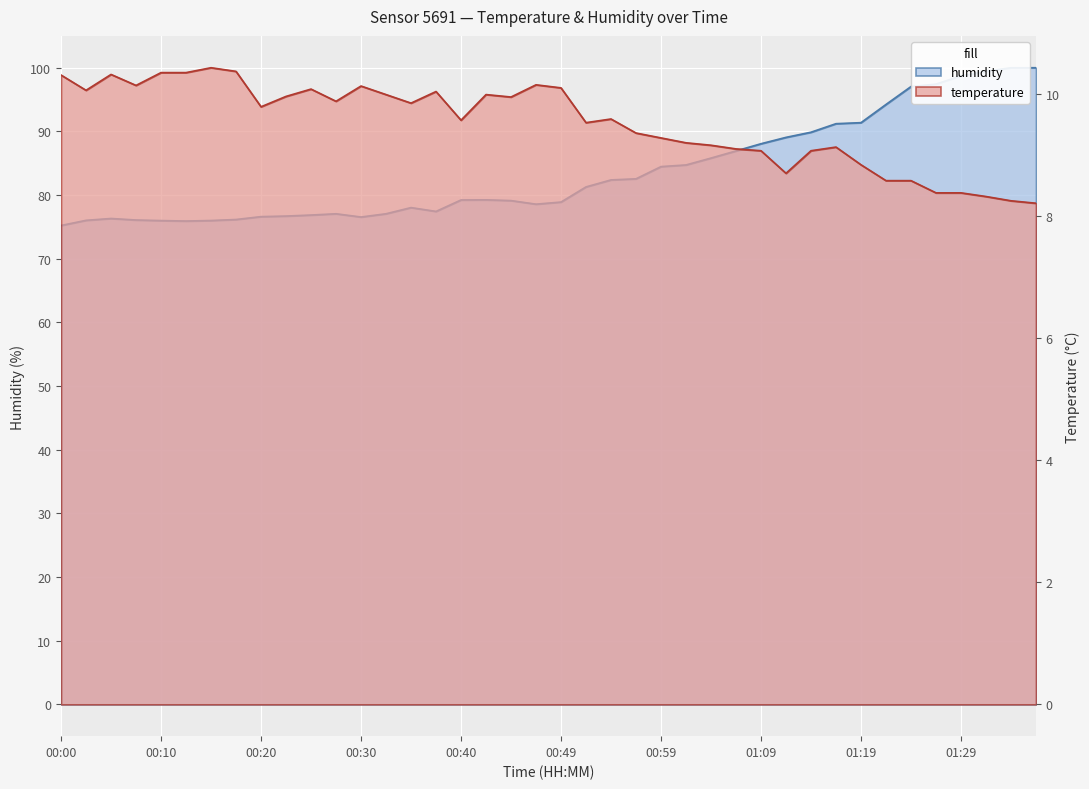

The value of temperature at 00:35 is 3.4. True or false?

False